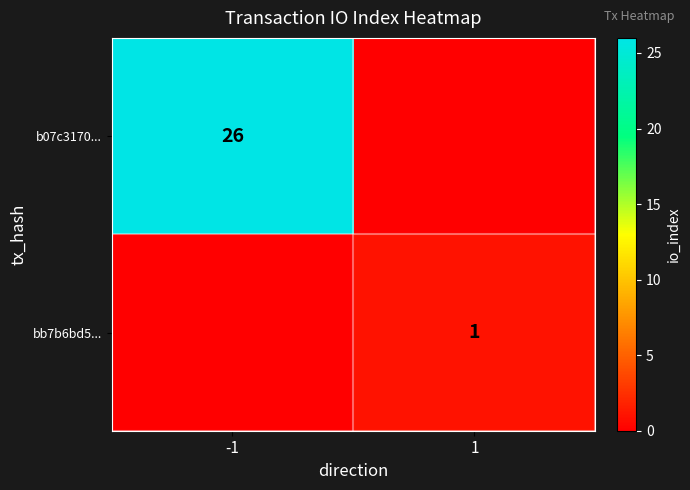

What is the total value across all series at -1?

26